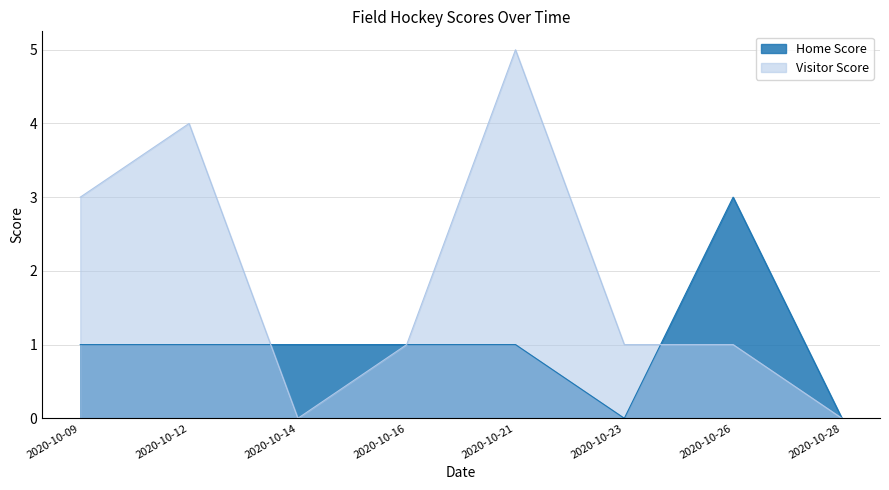

Does the chart display data point markers on the line(s)?

No